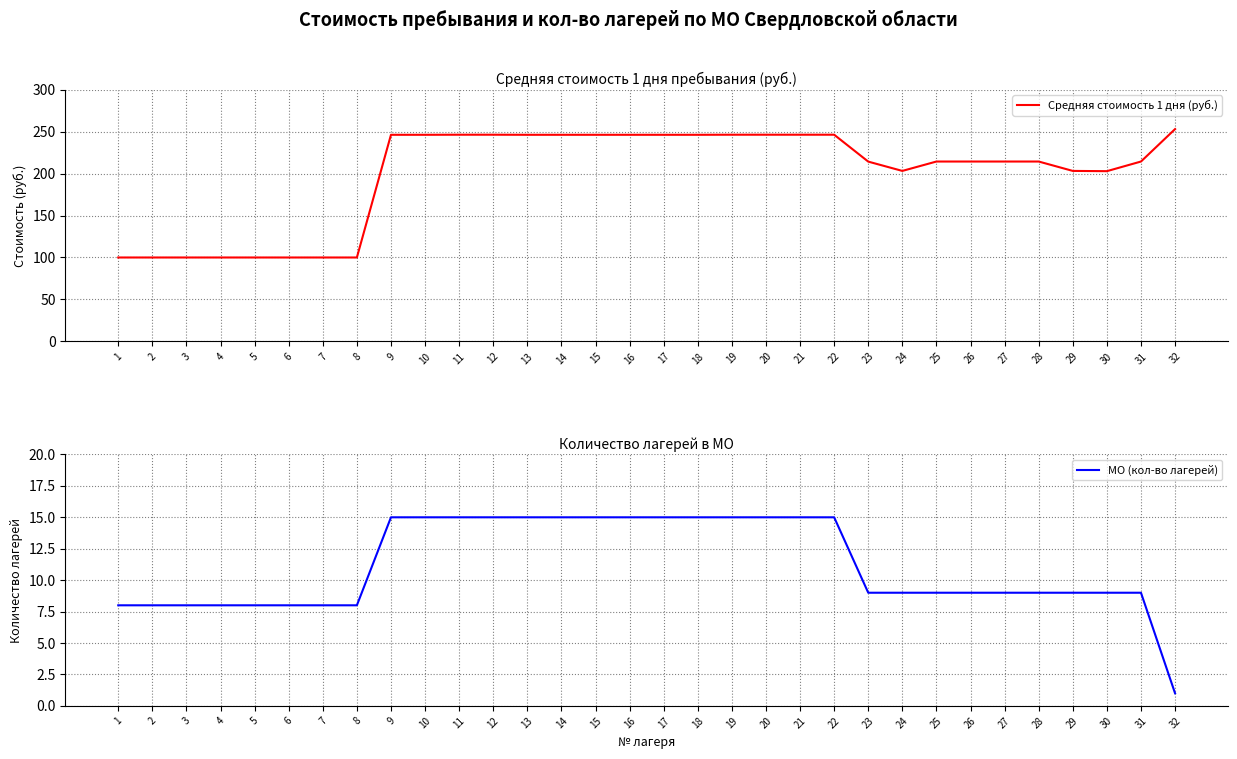

Is this an area chart (filled region under the line)?

No